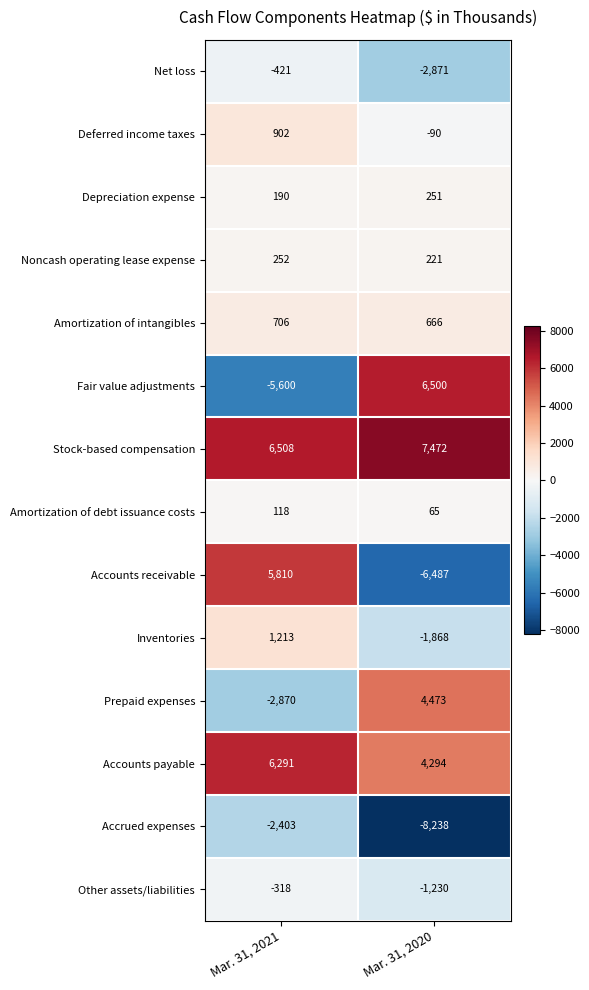

What is the difference between the highest and lowest values at Mar. 31, 2021?

12108